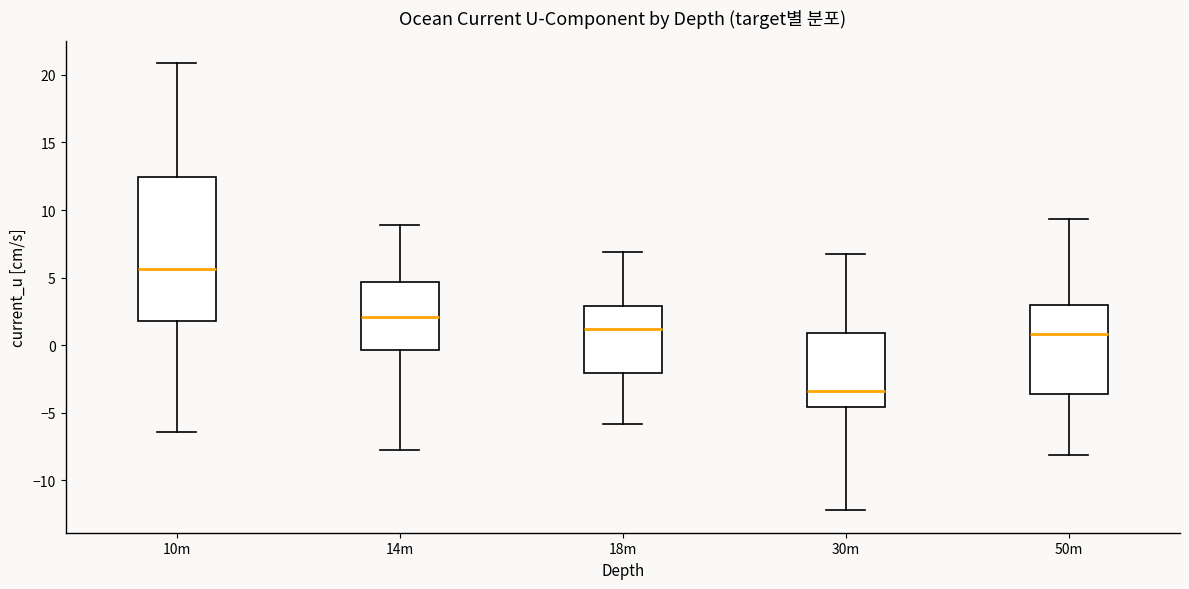

Reading left to right, read every box against the y-axis: the position of its median line, the range the box covers, and the ends of its whiskers. The values are not printed on the chart, so give them approximately, as read against the axis.

10m: median 5.5, box 2.0 to 12.5, whiskers -6.5 to 21.0
14m: median 2.0, box -0.5 to 4.5, whiskers -8.0 to 9.0
18m: median 1.0, box -2.0 to 3.0, whiskers -6.0 to 7.0
30m: median -3.5, box -4.5 to 1.0, whiskers -12.0 to 6.5
50m: median 1.0, box -3.5 to 3.0, whiskers -8.0 to 9.5